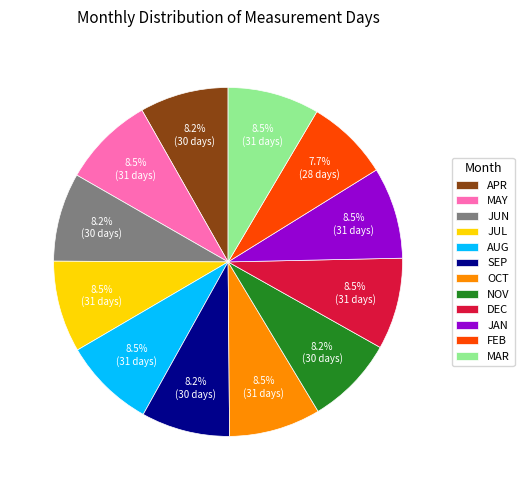

Which slice is the smallest?

FEB